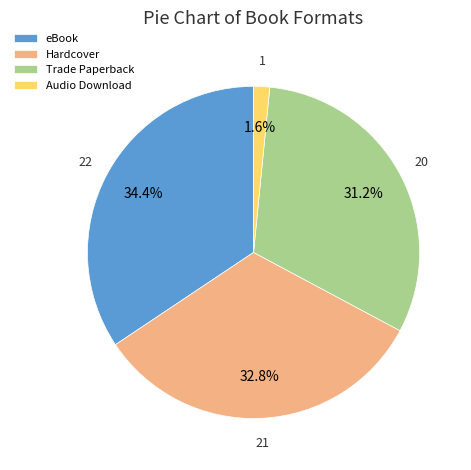

To the nearest percent, what portion does Audio Download represent?

2%